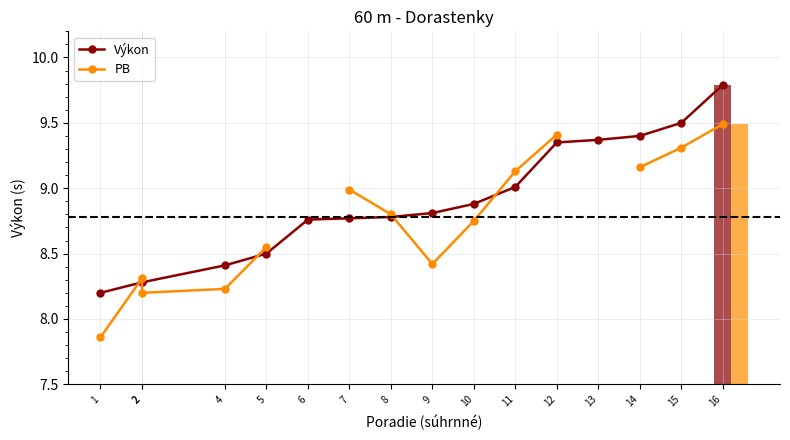

Does the chart contain any negative values?

No